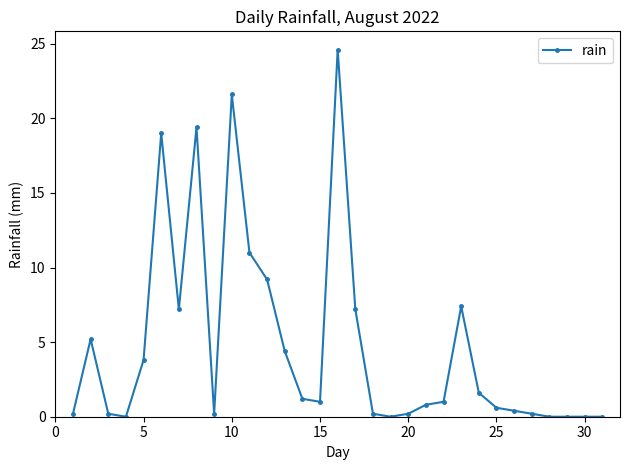

What is the value of the 10th point from the left?

21.6